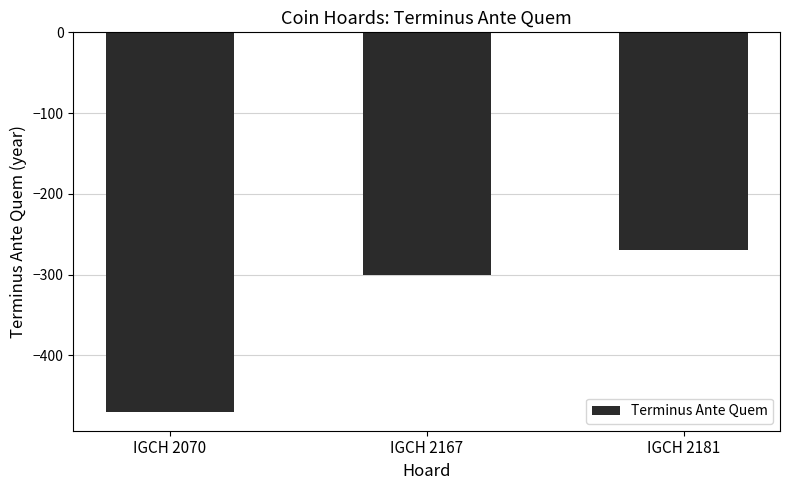

What is the difference between the values at IGCH 2070 and IGCH 2181?

200